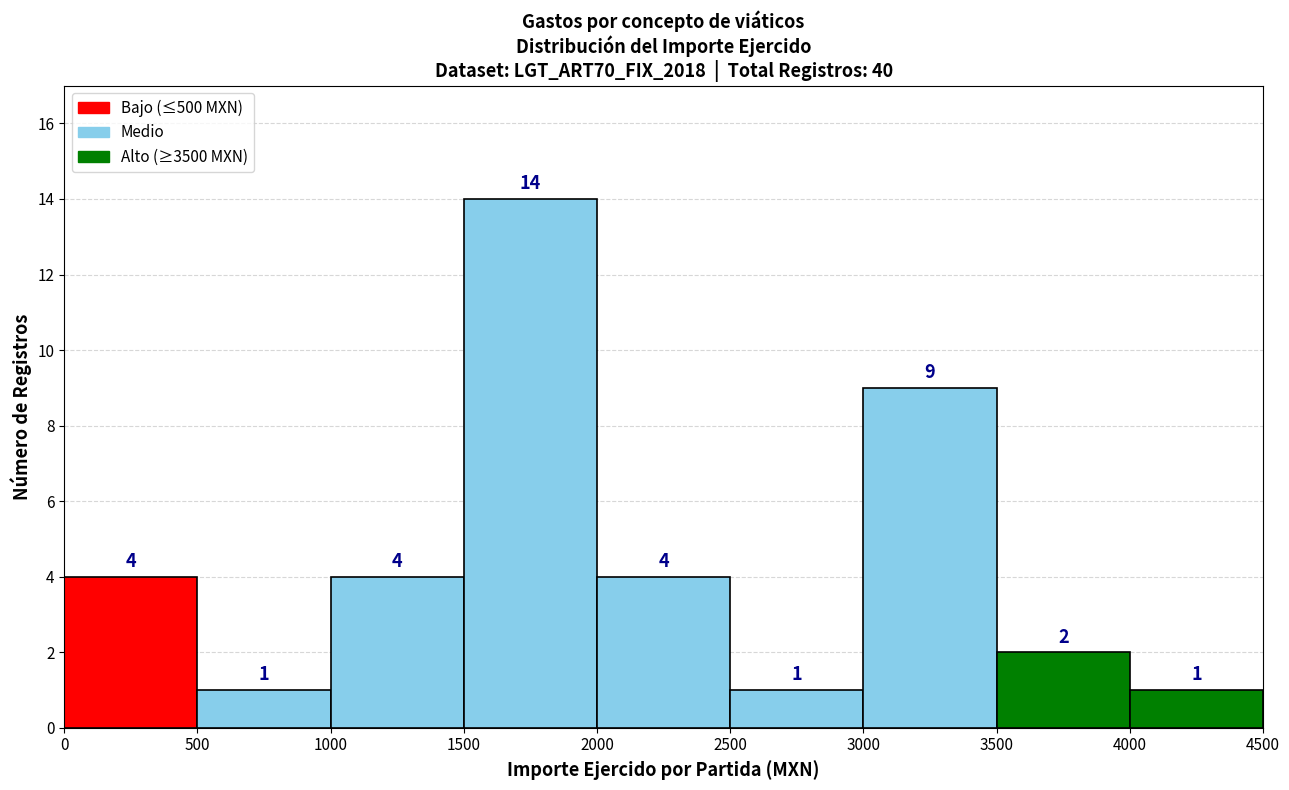

Over which range of the x-axis is the bar tallest?

1500 to 2000